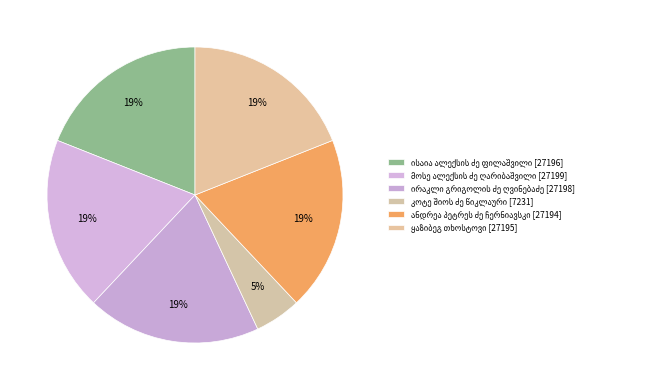

To the nearest percent, what is the difference between the largest and smallest slice percentages?

14%